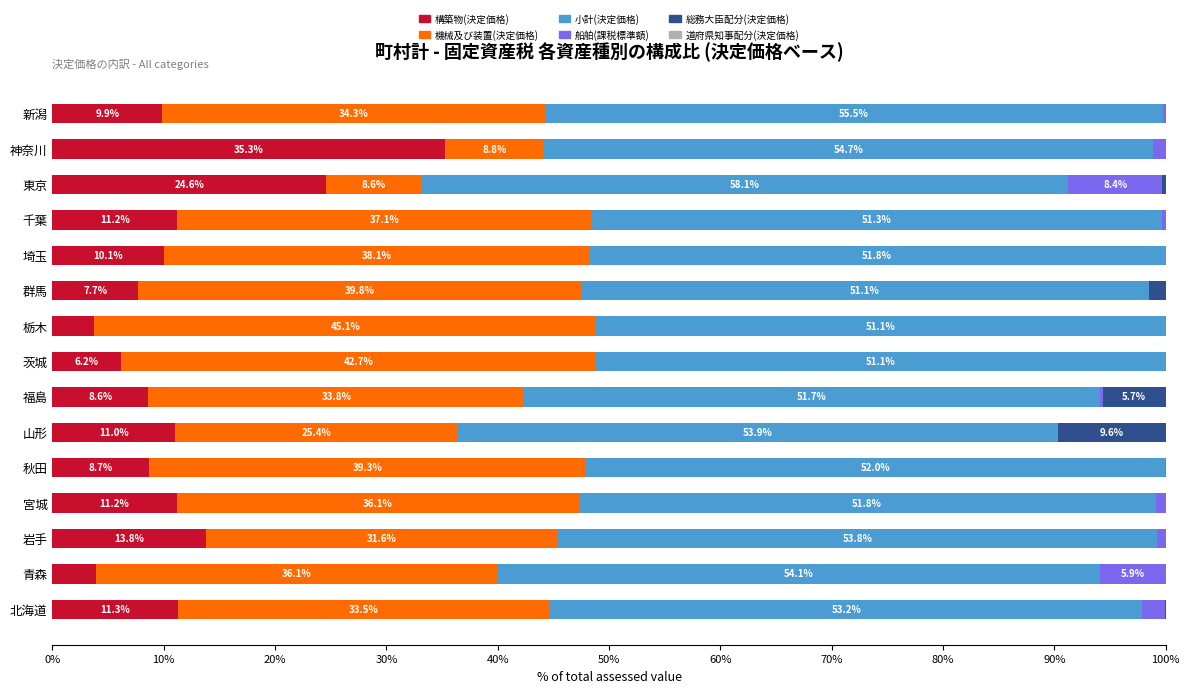

What is the total value across all series at 茨城?

100.0